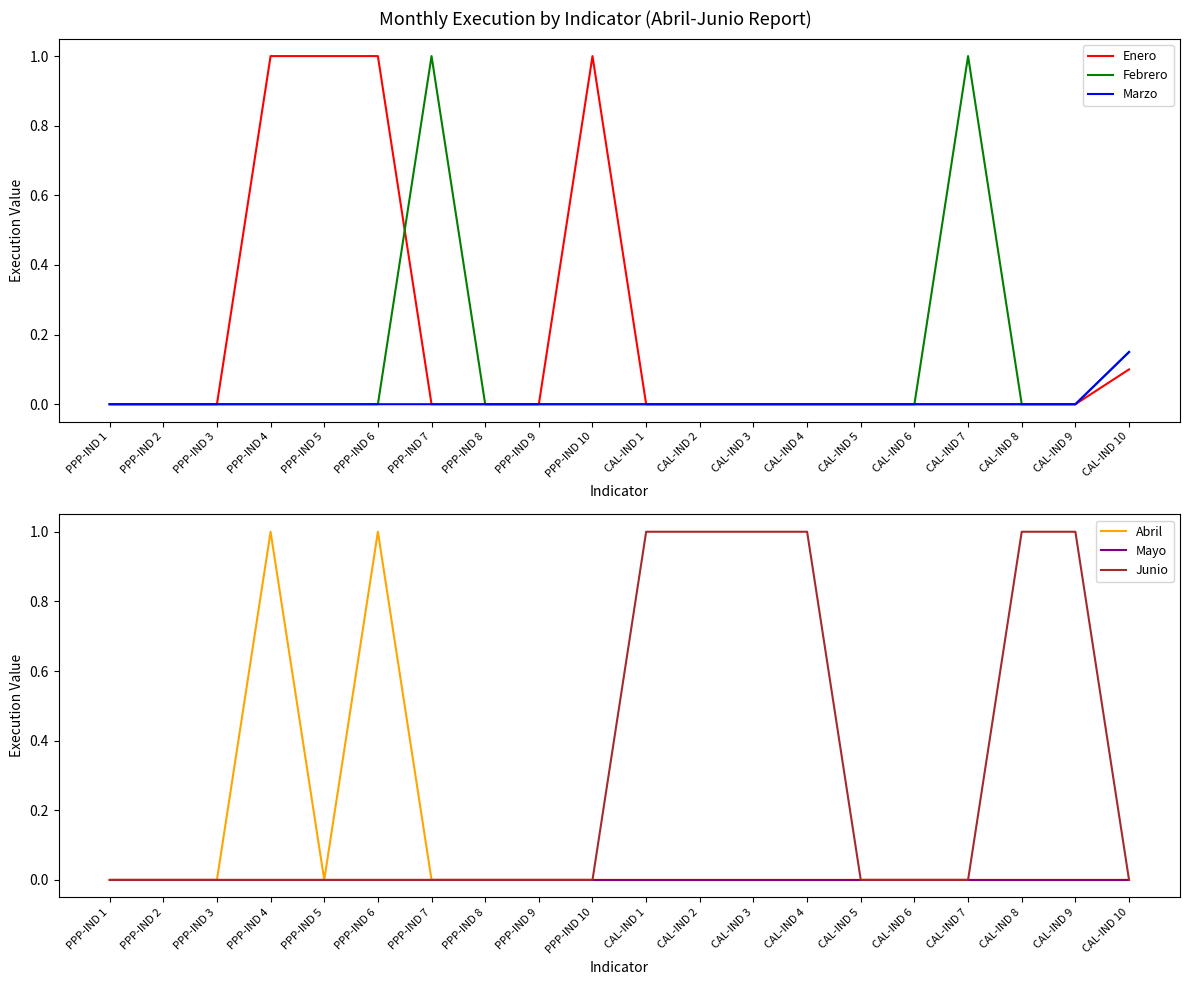

What is the approximate value of Junio at CAL-IND 8?

1